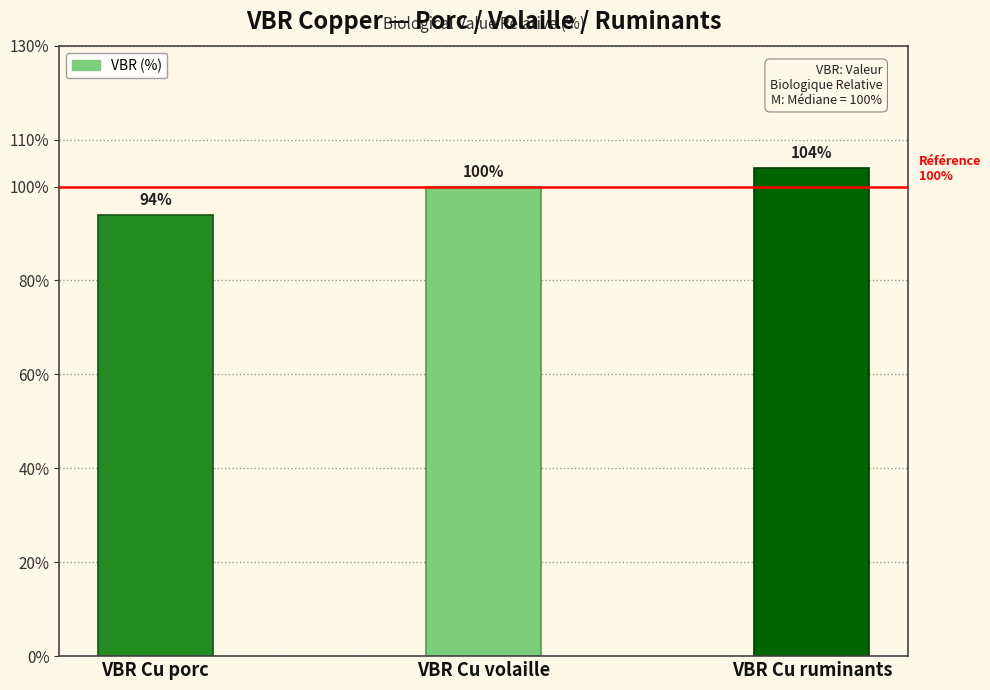

True or false: the data shows 42 at VBR Cu volaille.

False